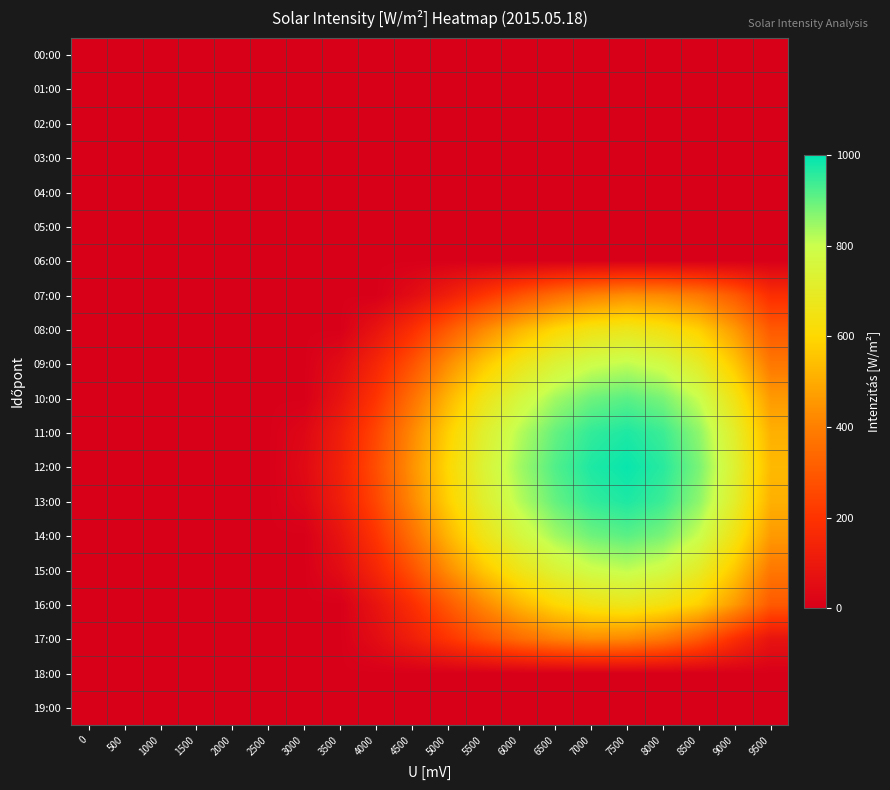

Reading left to right, what are all the values shown in this chart?

00:00: 0=0	500=0	1000=0	1500=0	2000=0	2500=0	3000=0	3500=0	4000=0	4500=0	5000=0	5500=0	6000=0	6500=0	7000=0	7500=0	8000=0	8500=0	9000=0	9500=0
01:00: 0=0	500=0	1000=0	1500=0	2000=0	2500=0	3000=0	3500=0	4000=0	4500=0	5000=0	5500=0	6000=0	6500=0	7000=0	7500=0	8000=0	8500=0	9000=0	9500=0
02:00: 0=0	500=0	1000=0	1500=0	2000=0	2500=0	3000=0	3500=0	4000=0	4500=0	5000=0	5500=0	6000=0	6500=0	7000=0	7500=0	8000=0	8500=0	9000=0	9500=0
03:00: 0=0	500=0	1000=0	1500=0	2000=0	2500=0	3000=0	3500=0	4000=0	4500=0	5000=0	5500=0	6000=0	6500=0	7000=0	7500=0	8000=0	8500=0	9000=0	9500=0
04:00: 0=0	500=0	1000=0	1500=0	2000=0	2500=0	3000=0	3500=0	4000=0	4500=0	5000=0	5500=0	6000=0	6500=0	7000=0	7500=0	8000=0	8500=0	9000=0	9500=0
05:00: 0=0	500=0	1000=0	1500=0	2000=0	2500=0	3000=0	3500=0	4000=0	4500=0	5000=0	5500=0	6000=0	6500=0	7000=0	7500=0	8000=0	8500=0	9000=0	9500=0
06:00: 0=0	500=0	1000=0	1500=0	2000=0	2500=0	3000=0	3500=0	4000=0	4500=0	5000=0	5500=0	6000=0	6500=0	7000=0	7500=0	8000=0	8500=0	9000=0	9500=0
07:00: 0=0	500=0	1000=0	1500=0	2000=0	2500=0	3000=0	3500=0	4000=0	4500=50	5000=120	5500=200	6000=280	6500=350	7000=400	7500=430	8000=420	8500=380	9000=300	9500=180
08:00: 0=0	500=0	1000=0	1500=0	2000=0	2500=0	3000=0	3500=0	4000=80	4500=180	5000=300	5500=420	6000=520	6500=600	7000=650	7500=670	8000=640	8500=580	9000=460	9500=300
09:00: 0=0	500=0	1000=0	1500=0	2000=0	2500=0	3000=0	3500=50	4000=150	4500=280	5000=430	5500=560	6000=660	6500=740	7000=790	7500=810	8000=780	8500=700	9000=560	9500=380
10:00: 0=0	500=0	1000=0	1500=0	2000=0	2500=0	3000=0	3500=80	4000=200	4500=360	5000=520	5500=660	6000=760	6500=840	7000=890	7500=910	8000=880	8500=800	9000=650	9500=460
11:00: 0=0	500=0	1000=0	1500=0	2000=0	2500=0	3000=30	3500=120	4000=250	4500=420	5000=580	5500=720	6000=820	6500=900	7000=950	7500=970	8000=940	8500=860	9000=710	9500=510
12:00: 0=0	500=0	1000=0	1500=0	2000=0	2500=0	3000=40	3500=130	4000=270	4500=440	5000=600	5500=740	6000=840	6500=920	7000=970	7500=990	8000=960	8500=880	9000=730	9500=530
13:00: 0=0	500=0	1000=0	1500=0	2000=0	2500=0	3000=30	3500=120	4000=250	4500=420	5000=580	5500=720	6000=820	6500=900	7000=950	7500=970	8000=940	8500=860	9000=710	9500=510
14:00: 0=0	500=0	1000=0	1500=0	2000=0	2500=0	3000=0	3500=80	4000=200	4500=360	5000=520	5500=660	6000=760	6500=840	7000=890	7500=910	8000=880	8500=800	9000=650	9500=460
15:00: 0=0	500=0	1000=0	1500=0	2000=0	2500=0	3000=0	3500=50	4000=150	4500=280	5000=430	5500=560	6000=660	6500=740	7000=790	7500=810	8000=780	8500=700	9000=560	9500=380
16:00: 0=0	500=0	1000=0	1500=0	2000=0	2500=0	3000=0	3500=0	4000=80	4500=180	5000=300	5500=420	6000=520	6500=600	7000=650	7500=670	8000=640	8500=580	9000=460	9500=300
17:00: 0=0	500=0	1000=0	1500=0	2000=0	2500=0	3000=0	3500=0	4000=50	4500=120	5000=200	5500=280	6000=350	6500=400	7000=430	7500=420	8000=380	8500=300	9000=180	9500=80
18:00: 0=0	500=0	1000=0	1500=0	2000=0	2500=0	3000=0	3500=0	4000=0	4500=0	5000=0	5500=0	6000=0	6500=0	7000=0	7500=0	8000=0	8500=0	9000=0	9500=0
19:00: 0=0	500=0	1000=0	1500=0	2000=0	2500=0	3000=0	3500=0	4000=0	4500=0	5000=0	5500=0	6000=0	6500=0	7000=0	7500=0	8000=0	8500=0	9000=0	9500=0